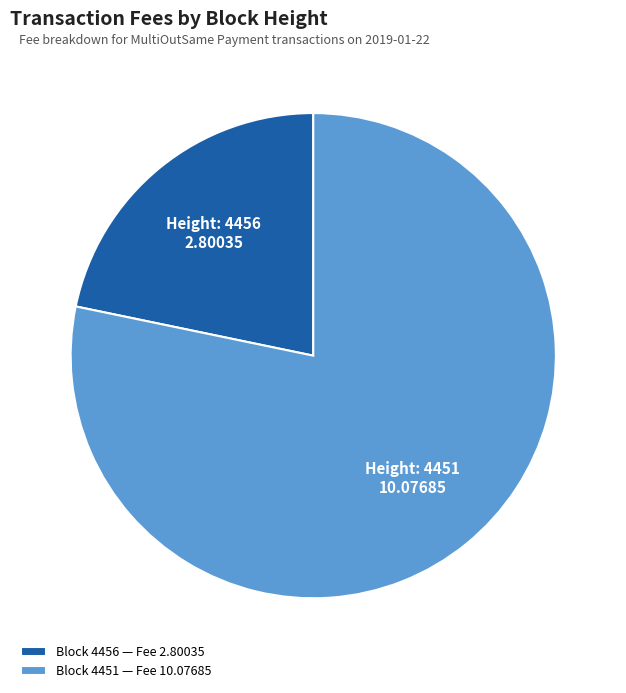

Which category has the smallest portion of the pie?

Block 4456 — Fee 2.80035